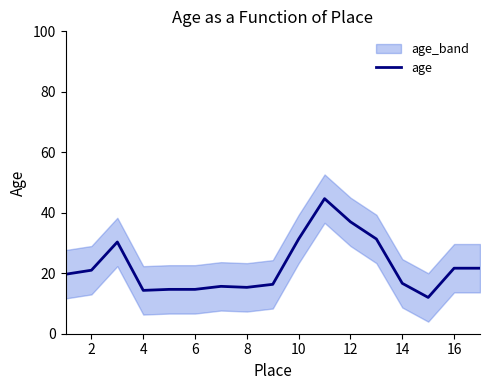

Is it true that age equals 16.7 at 14?

True